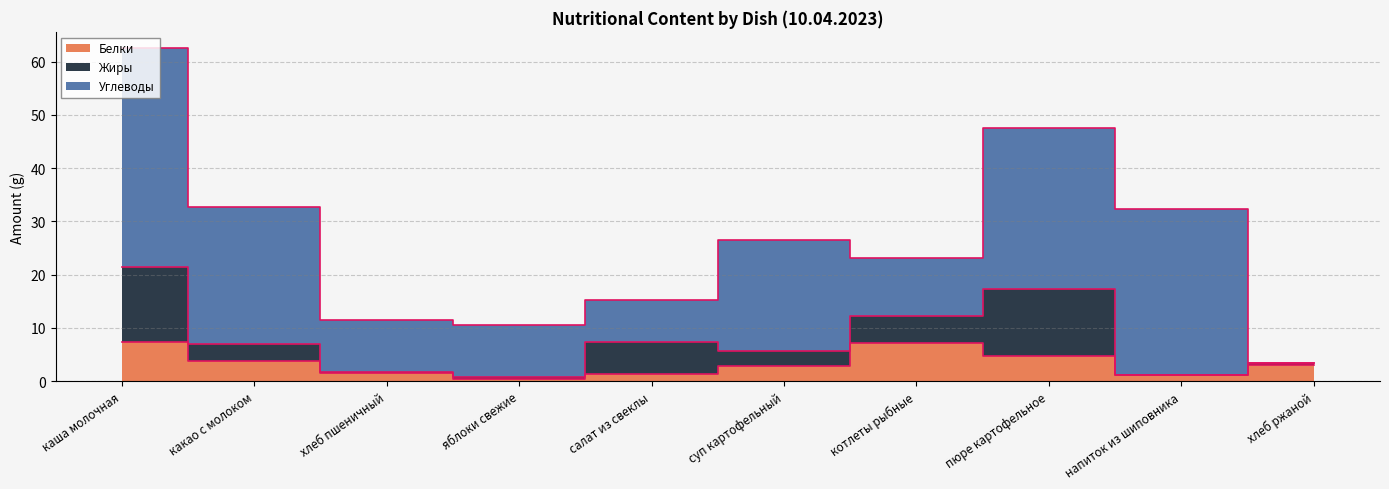

After their last crossing, which series has the higher values: Жиры or Белки?

Белки